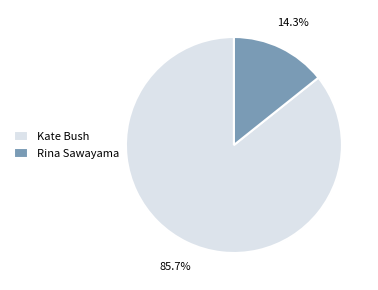

Which category has the biggest portion of the pie?

Kate Bush